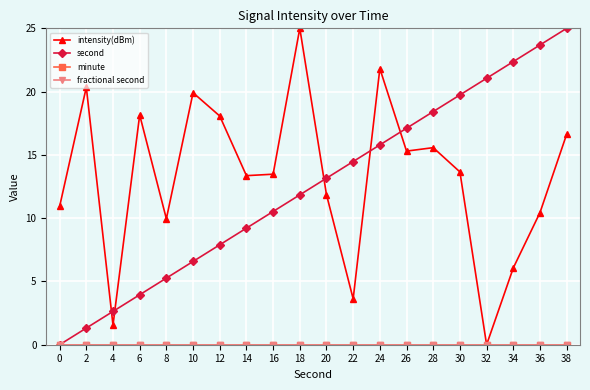

At which category is the sum across all series the highest?

38